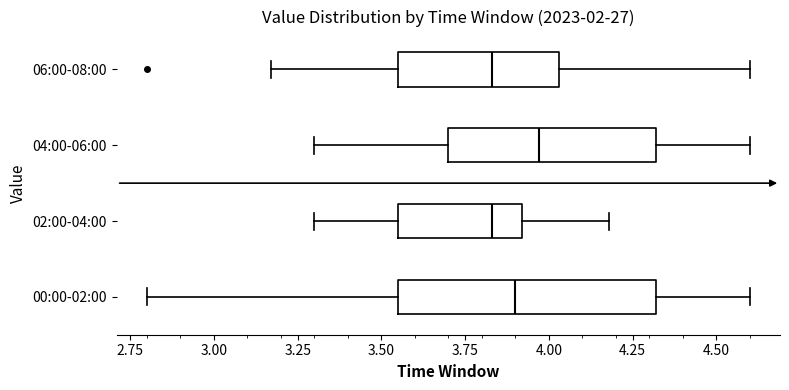

Reading bottom to top, transcribe this box plot: for each box, give where its median line is, the range the box spans, and where its two whiskers end, as read against the x-axis. The values are not printed on the chart, so give them approximately, as read against the axis.

00:00-02:00: median 3.90, box 3.55 to 4.30, whiskers 2.80 to 4.60
02:00-04:00: median 3.85, box 3.55 to 3.90, whiskers 3.30 to 4.20
04:00-06:00: median 3.95, box 3.70 to 4.30, whiskers 3.30 to 4.60
06:00-08:00: median 3.85, box 3.55 to 4.05, whiskers 3.15 to 4.60